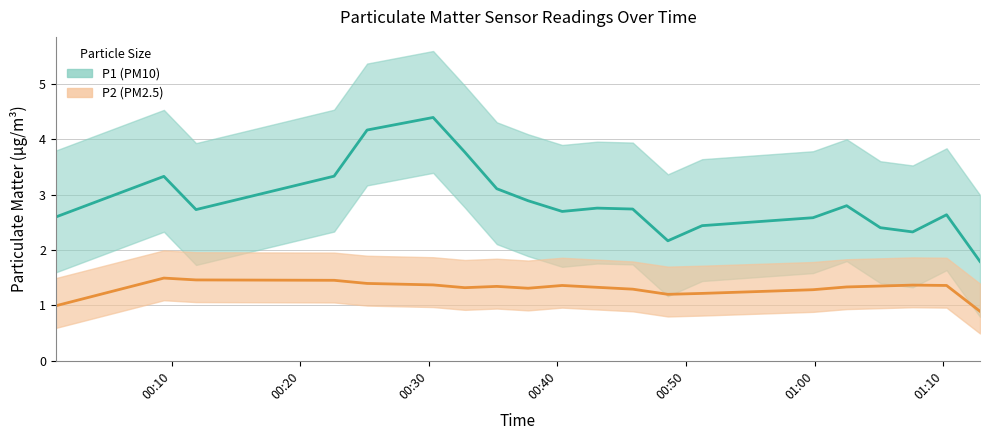

Which series has the widest spread of values?

P1